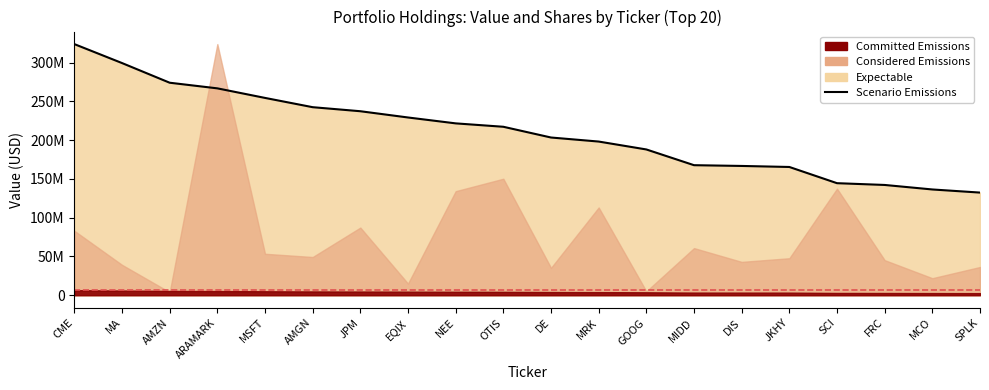

What is the change in value from AMZN to OTIS?

-56840000